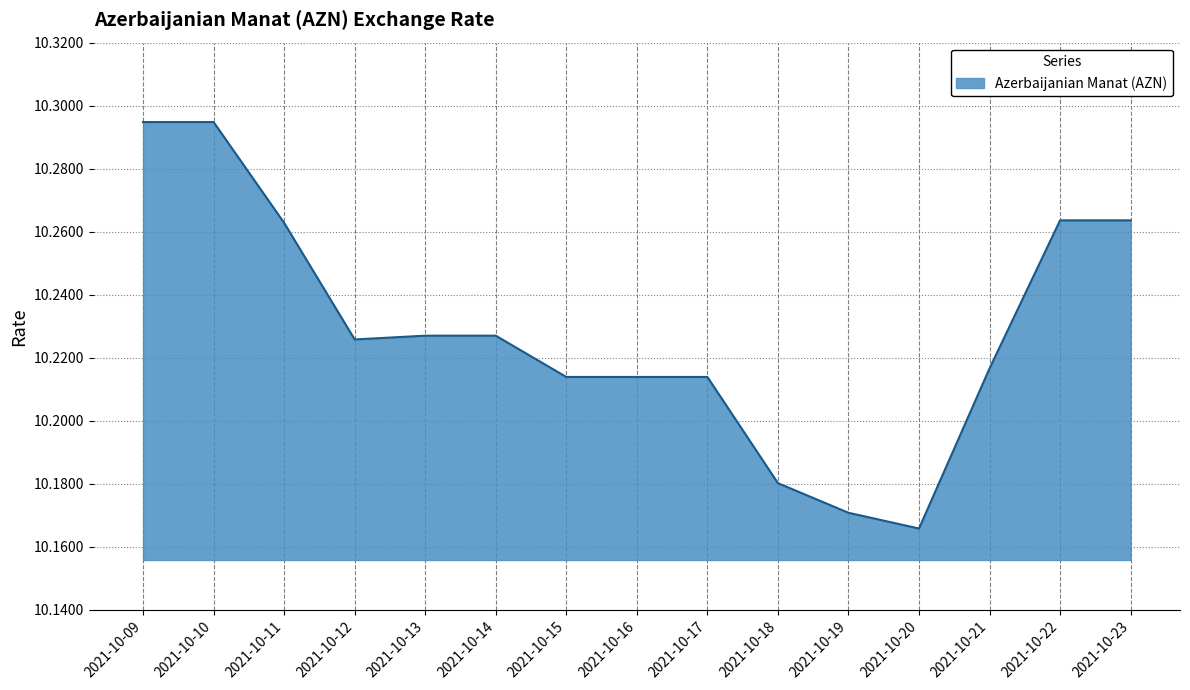

Is it true that the value at 2021-10-20 is 17.5?

False